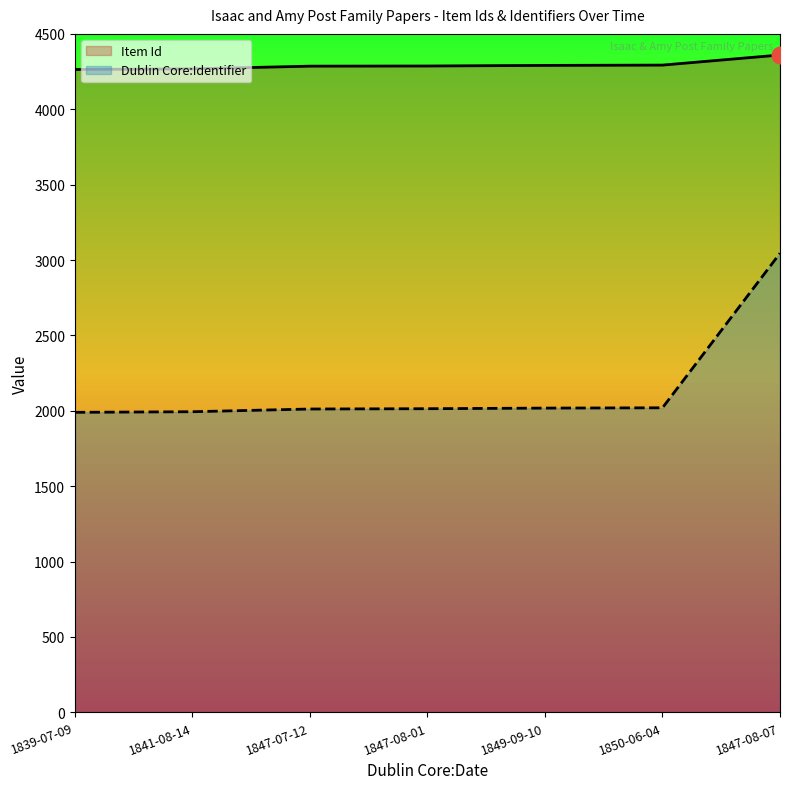

What is the difference between the maximum and minimum values in the Dublin Core:Identifier series?

1055